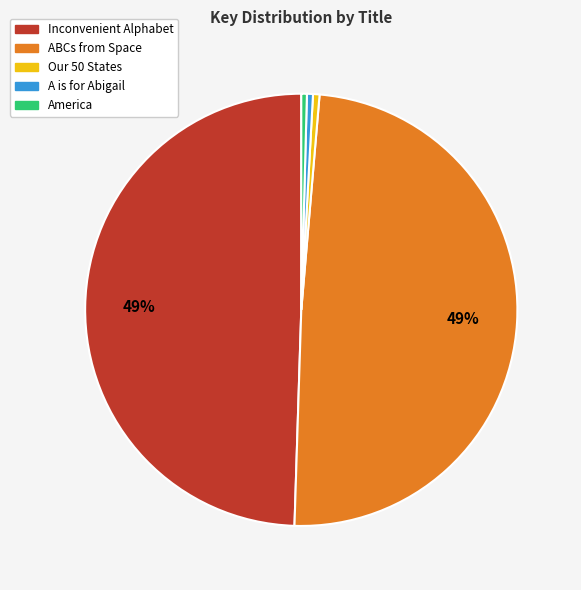

How many segments does this pie chart have?

5